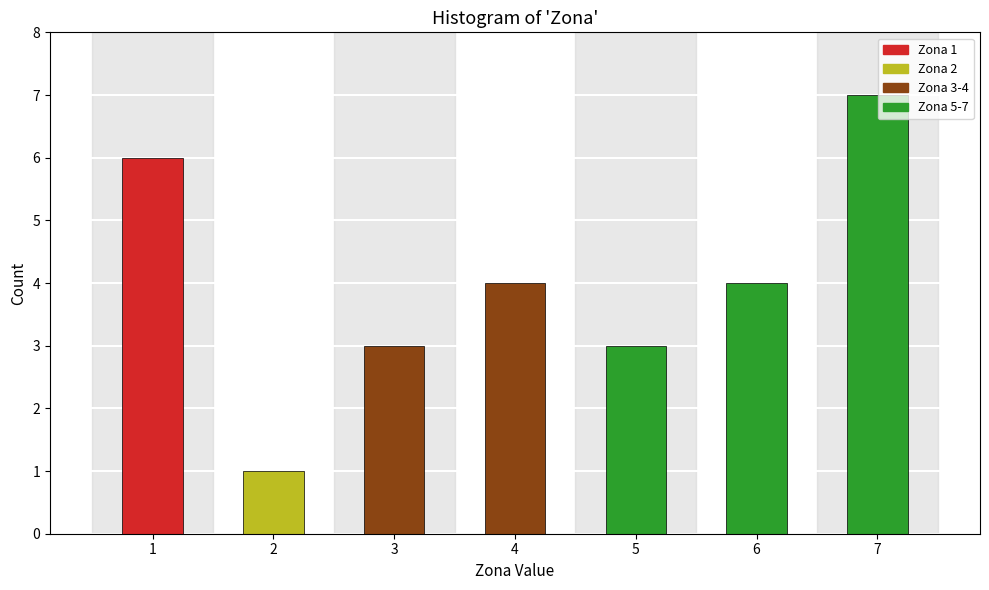

Reading right to left, list all the values displayed in this chart.

7=7	6=4	5=3	4=4	3=3	2=1	1=6